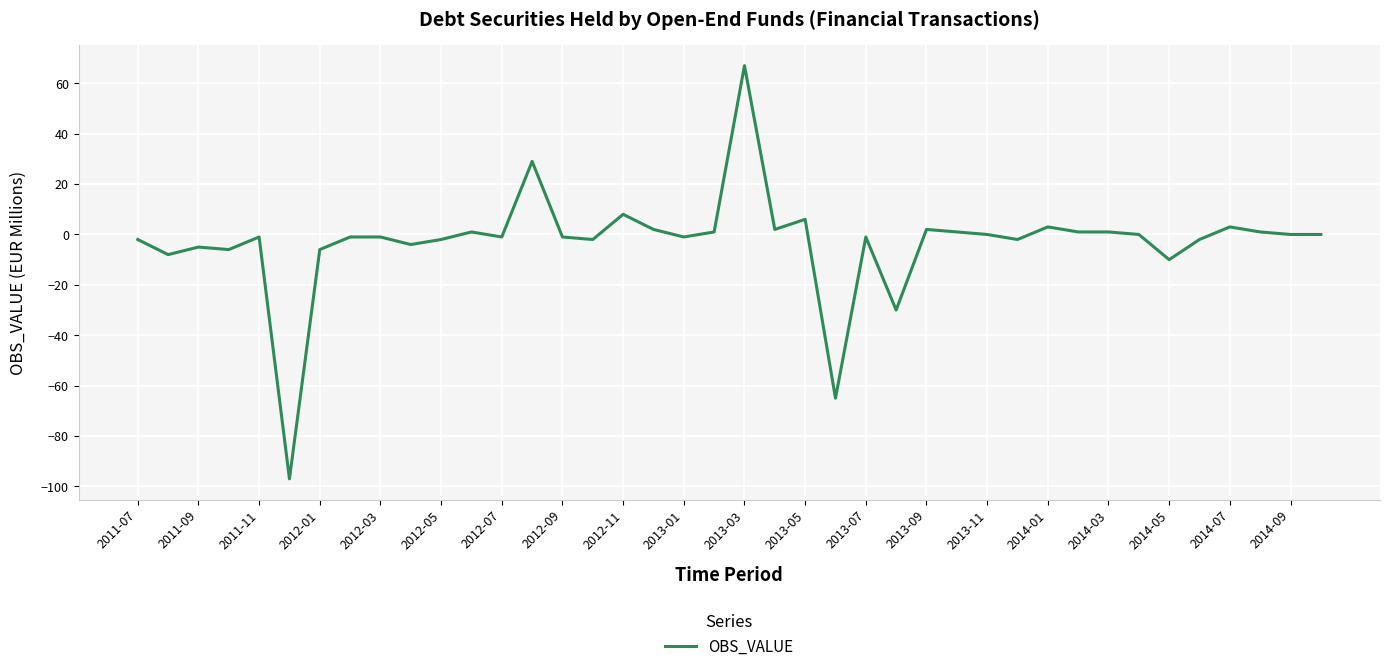

What is the maximum value shown in the chart?

67